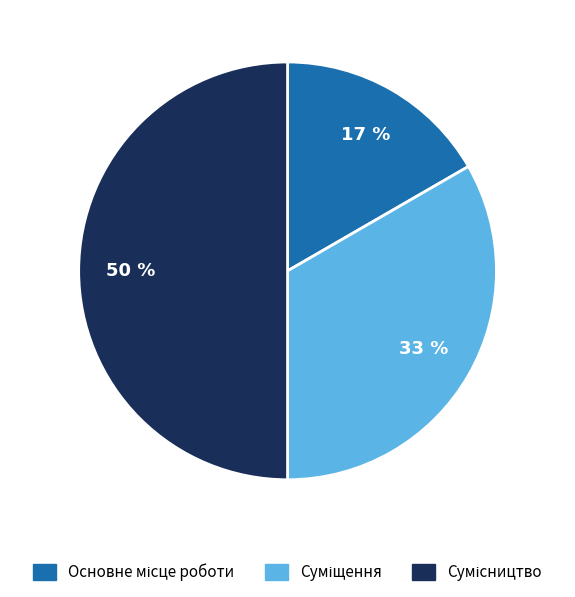

To the nearest percent, what is the average slice percentage?

33%